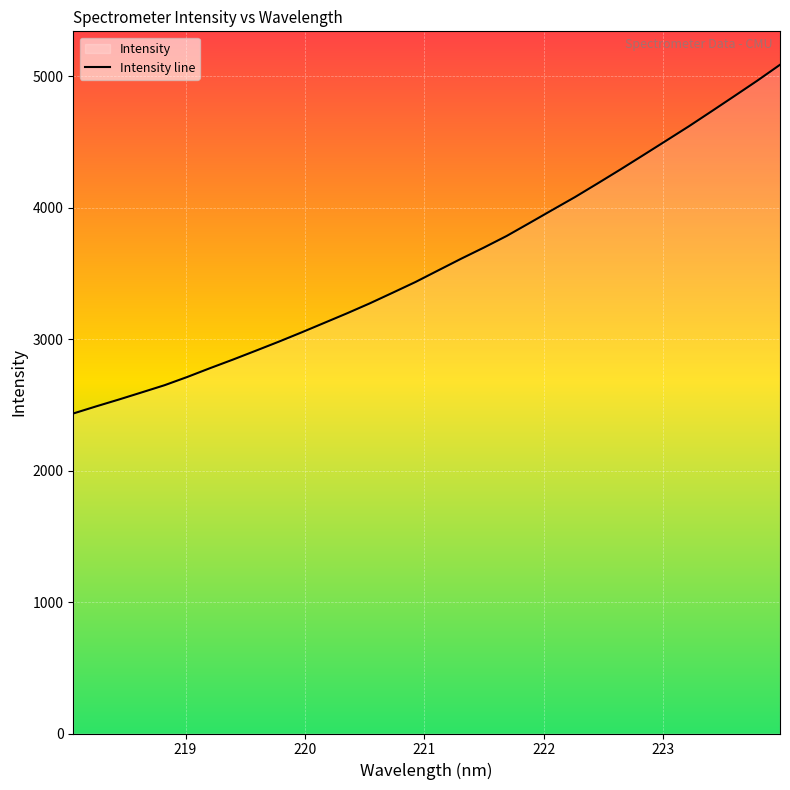

List the labels in order of value, largest first.

223.9802, 223.7895, 223.5987, 223.408, 223.2172, 223.0264, 222.8355, 222.6447, 222.4538, 222.263, 222.0721, 221.8812, 221.6902, 221.4993, 221.3083, 221.1174, 220.9264, 220.7354, 220.5444, 220.3533, 220.1623, 219.9712, 219.7801, 219.589, 219.3979, 219.2067, 219.0156, 218.8244, 218.6332, 218.442, 218.2508, 218.0596